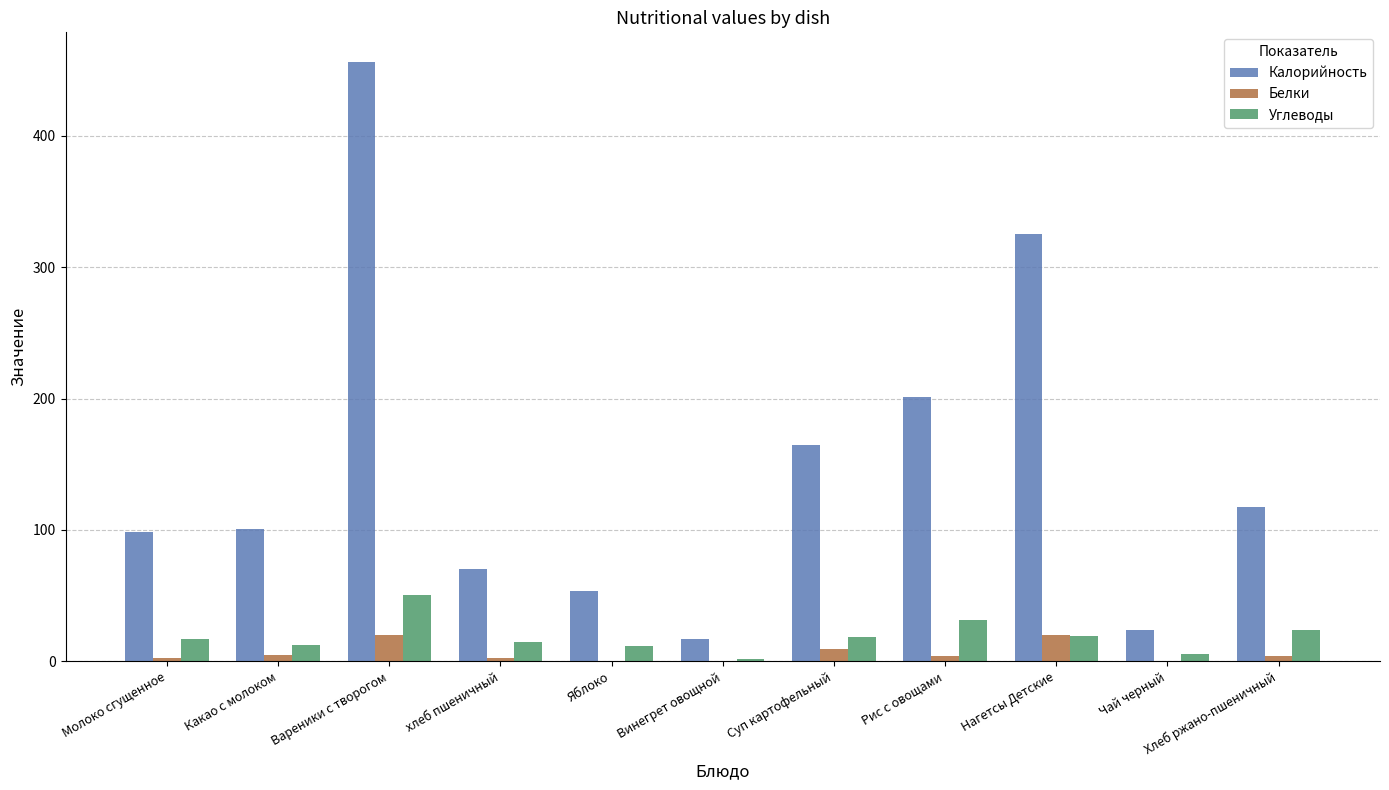

At which category does the chart reach its peak across all series?

Вареники с творогом